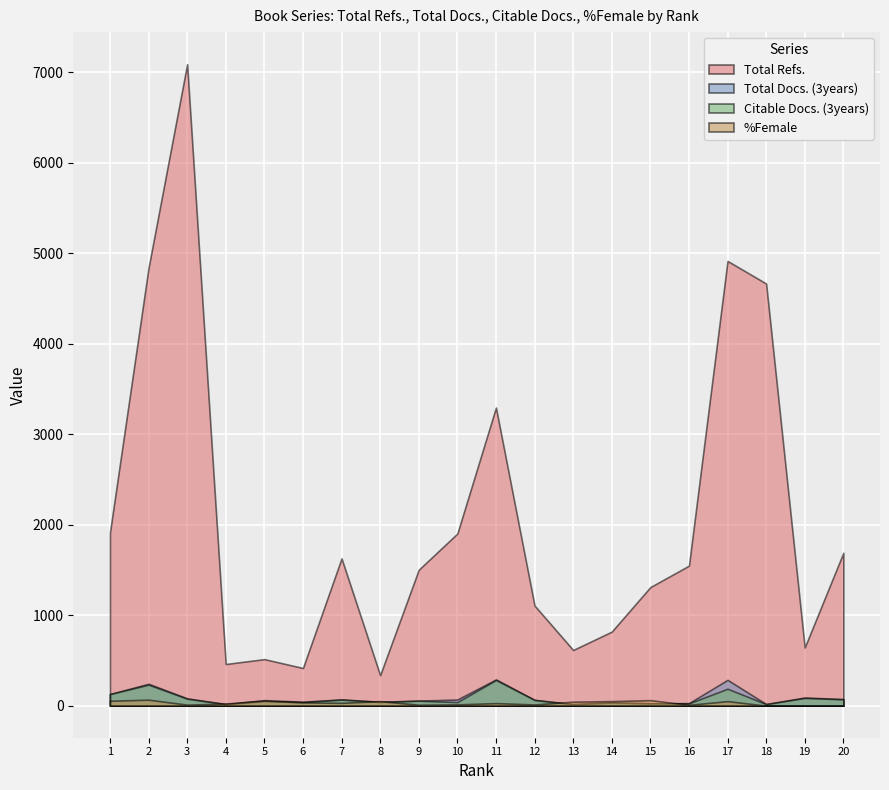

What is the total value across all series at 11?

3896